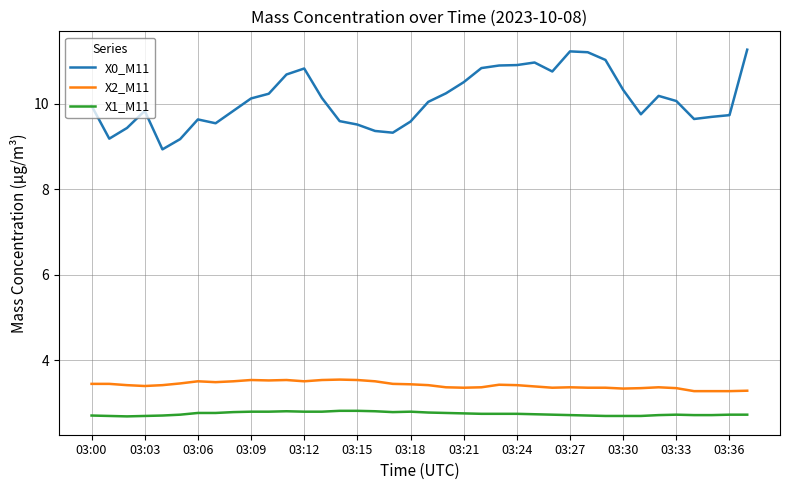

List the series in order of their peak value, highest first.

X0_M11, X2_M11, X1_M11